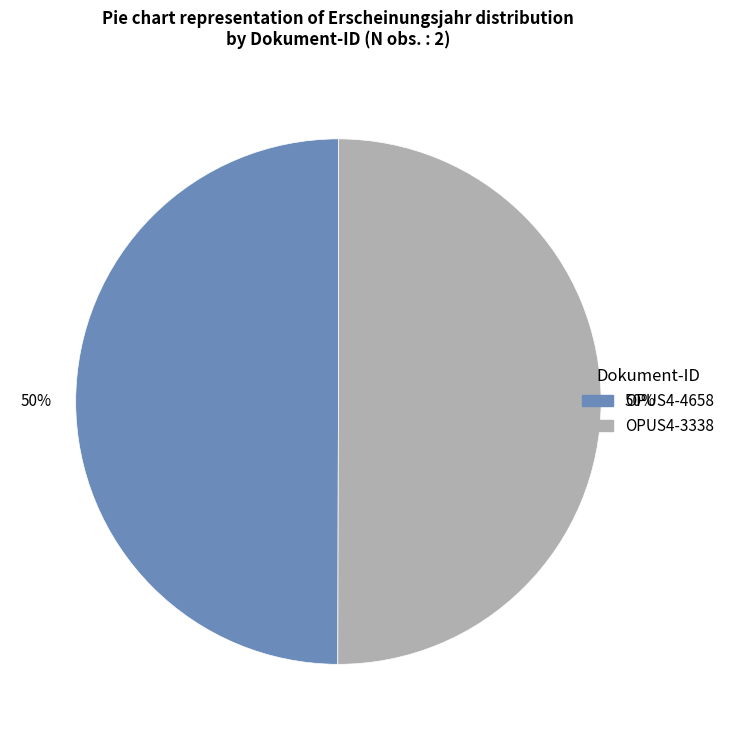

Is it true that OPUS4-3338 is 40% of the pie?

False